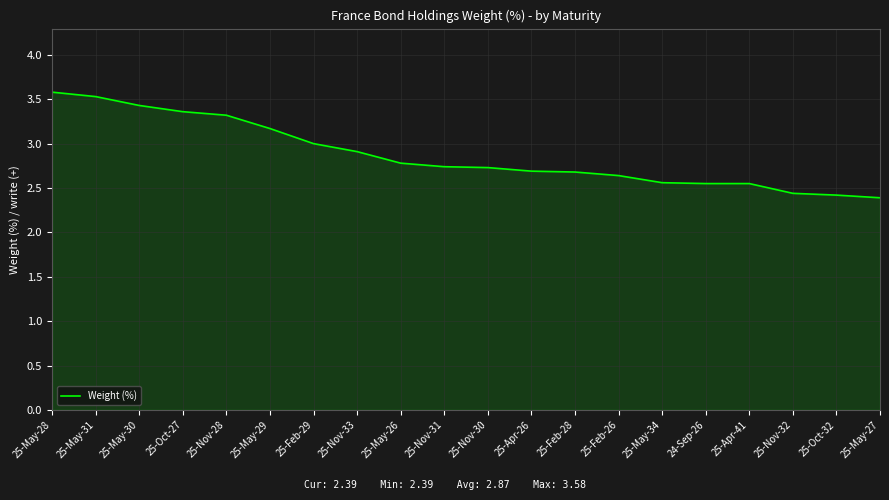

At which category does the chart reach its peak across all series?

25-May-28